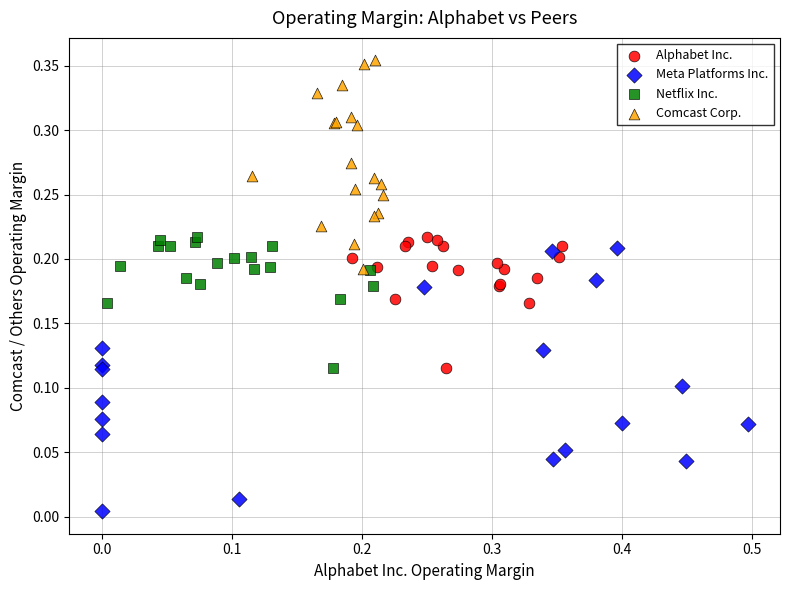

Which series reaches the minimum Y coordinate?

Meta Platforms Inc.